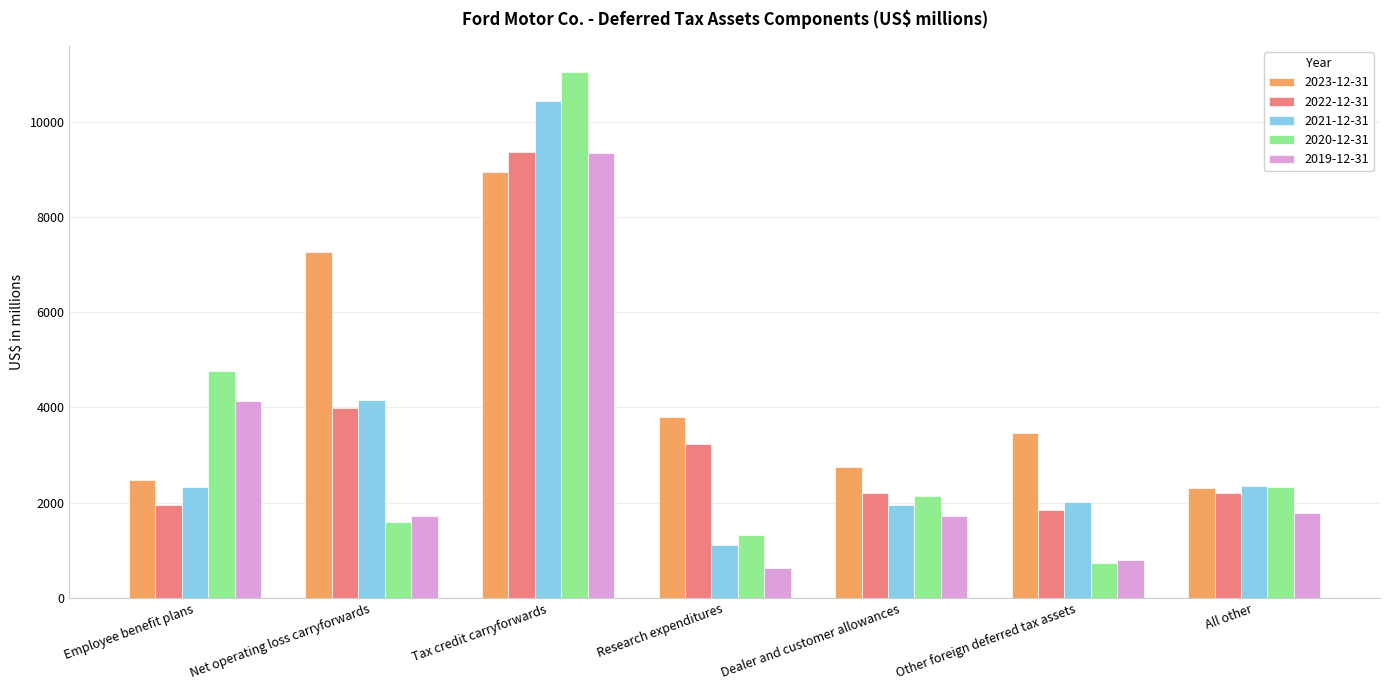

What is the greatest value displayed?

11037